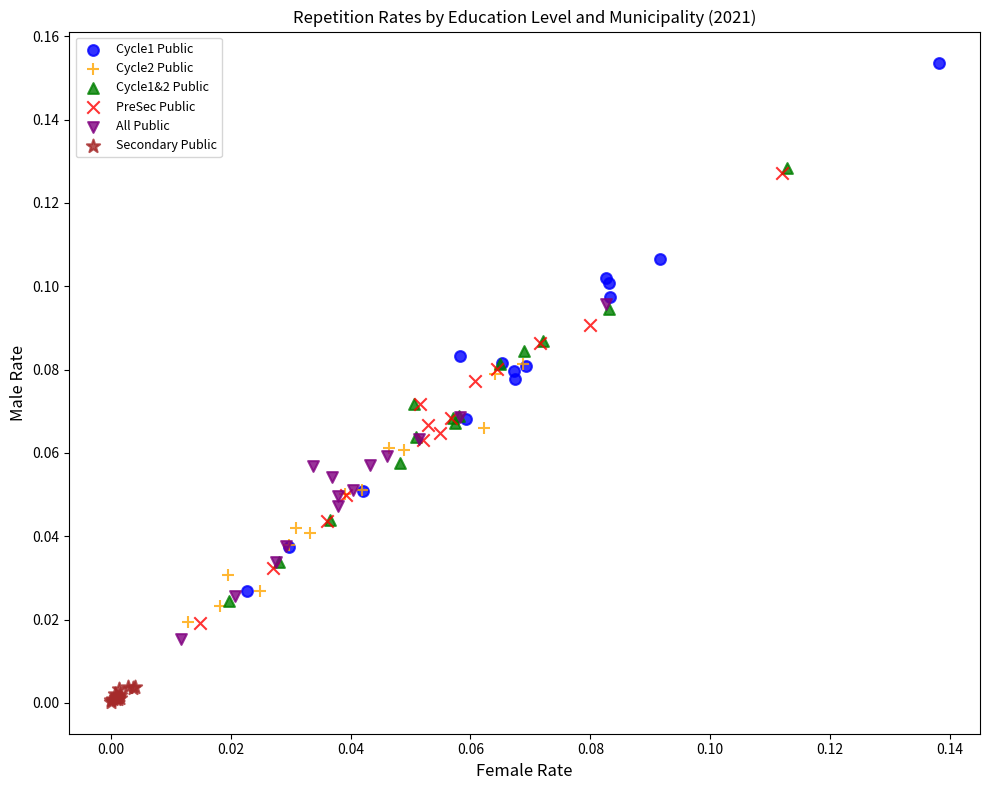

What are all the series names shown in the legend?

Cycle1 Public, Cycle2 Public, Cycle1&2 Public, PreSec Public, All Public, Secondary Public